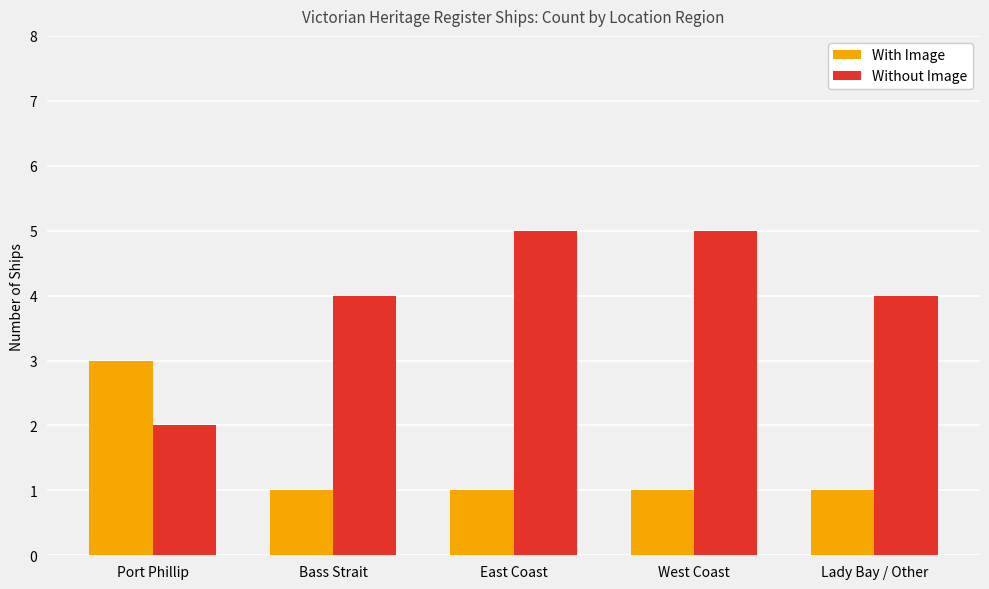

What is the maximum value shown in the chart?

5